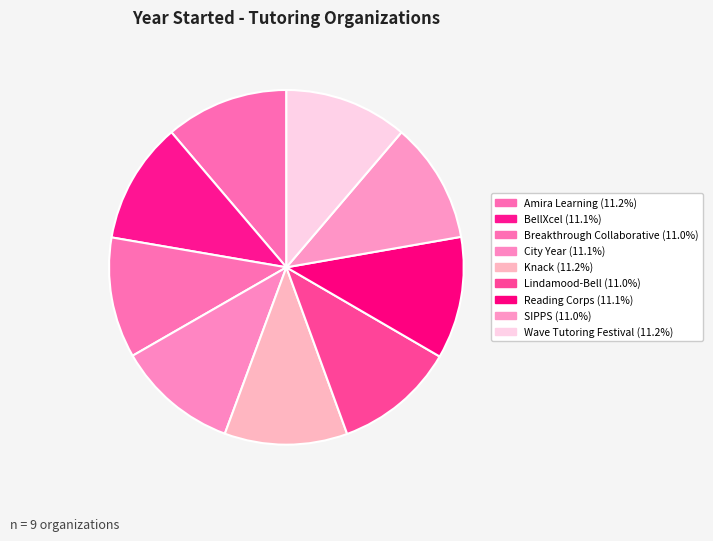

How many slices are in this pie chart?

9